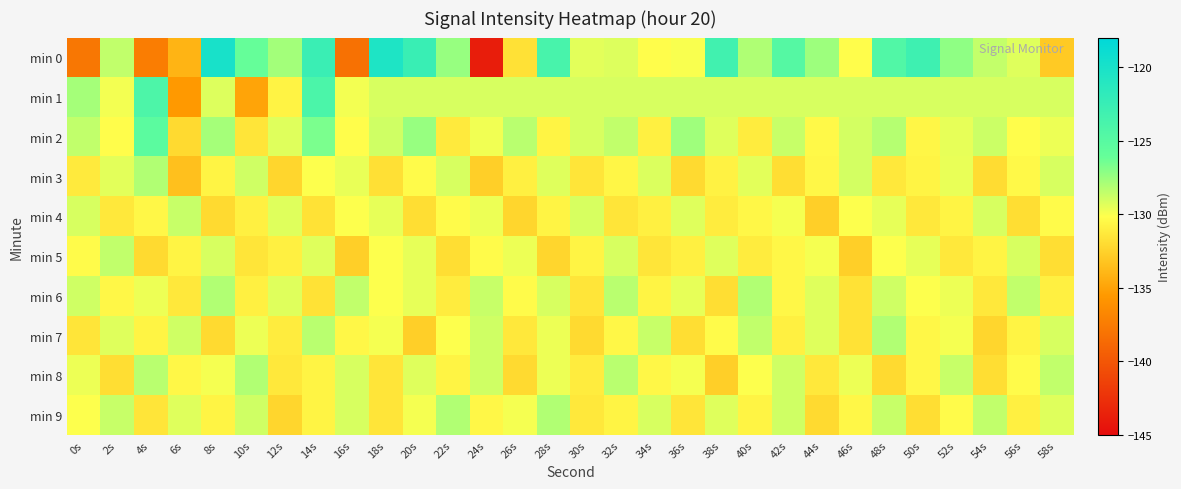

Reading left to right, list all the values displayed in this chart.

min 0: 0s=-137.8	2s=-128.5	4s=-137.4	6s=-134.1	8s=-120.0	10s=-126.0	12s=-127.7	14s=-122.7	16s=-138.2	18s=-120.4	20s=-122.6	22s=-127.4	24s=-143.9	26s=-131.7	28s=-123.8	30s=-129.4	32s=-129.3	34s=-130.2	36s=-130.0	38s=-123.2	40s=-128.0	42s=-124.8	44s=-127.6	46s=-130.2	48s=-124.5	50s=-123.0	52s=-127.2	54s=-128.6	56s=-129.3	58s=-132.9
min 1: 0s=-127.8	2s=-129.8	4s=-124.2	6s=-135.5	8s=-129.3	10s=-135.0	12s=-130.7	14s=-124.0	16s=-129.8	18s=-129.1	20s=-129.1	22s=-129.1	24s=-129.1	26s=-129.1	28s=-129.1	30s=-129.1	32s=-129.1	34s=-129.1	36s=-129.1	38s=-129.1	40s=-129.1	42s=-129.1	44s=-129.1	46s=-129.1	48s=-129.1	50s=-129.1	52s=-129.1	54s=-129.1	56s=-129.1	58s=-129.1
min 2: 0s=-128.5	2s=-130.2	4s=-125.3	6s=-132.1	8s=-127.8	10s=-131.5	12s=-129.3	14s=-126.7	16s=-130.2	18s=-128.9	20s=-127.4	22s=-131.2	24s=-129.8	26s=-128.3	28s=-130.7	30s=-129.1	32s=-128.5	34s=-130.9	36s=-127.6	38s=-129.3	40s=-131.1	42s=-128.7	44s=-130.4	46s=-129.0	48s=-128.2	50s=-130.6	52s=-129.5	54s=-128.8	56s=-130.2	58s=-129.7
min 3: 0s=-131.2	2s=-129.4	4s=-128.1	6s=-133.5	8s=-130.7	10s=-128.9	12s=-132.3	14s=-130.1	16s=-129.6	18s=-131.8	20s=-130.3	22s=-129.1	24s=-132.7	26s=-130.9	28s=-129.3	30s=-131.5	32s=-130.6	34s=-129.2	36s=-132.1	38s=-130.8	40s=-129.4	42s=-131.9	44s=-130.5	46s=-129.0	48s=-131.3	50s=-130.7	52s=-129.6	54s=-132.0	56s=-130.4	58s=-129.1
min 4: 0s=-129.1	2s=-131.3	4s=-130.5	6s=-128.7	8s=-132.1	10s=-130.9	12s=-129.3	14s=-131.7	16s=-130.1	18s=-129.5	20s=-131.9	22s=-130.3	24s=-129.7	26s=-132.3	28s=-130.7	30s=-129.1	32s=-131.5	34s=-130.9	36s=-129.3	38s=-131.1	40s=-130.5	42s=-129.9	44s=-132.7	46s=-130.1	48s=-129.5	50s=-131.3	52s=-130.7	54s=-129.1	56s=-131.9	58s=-130.3
min 5: 0s=-130.3	2s=-128.5	4s=-132.1	6s=-130.7	8s=-129.1	10s=-131.5	12s=-130.9	14s=-129.3	16s=-132.7	18s=-130.1	20s=-129.5	22s=-131.9	24s=-130.3	26s=-129.7	28s=-132.3	30s=-130.7	32s=-129.1	34s=-131.5	36s=-130.9	38s=-129.3	40s=-131.1	42s=-130.5	44s=-129.9	46s=-132.7	48s=-130.1	50s=-129.5	52s=-131.3	54s=-130.7	56s=-129.1	58s=-131.9
min 6: 0s=-128.9	2s=-130.5	4s=-129.7	6s=-131.3	8s=-128.1	10s=-130.9	12s=-129.3	14s=-131.7	16s=-128.5	18s=-130.1	20s=-129.5	22s=-131.1	24s=-128.7	26s=-130.3	28s=-129.1	30s=-131.5	32s=-128.3	34s=-130.7	36s=-129.5	38s=-131.9	40s=-128.1	42s=-130.5	44s=-129.3	46s=-131.7	48s=-128.9	50s=-130.1	52s=-129.7	54s=-131.3	56s=-128.5	58s=-130.9
min 7: 0s=-131.5	2s=-129.3	4s=-130.7	6s=-128.9	8s=-132.1	10s=-129.7	12s=-131.1	14s=-128.3	16s=-130.5	18s=-129.9	20s=-132.7	22s=-130.1	24s=-128.9	26s=-131.3	28s=-129.7	30s=-132.1	32s=-130.5	34s=-128.7	36s=-131.9	38s=-130.3	40s=-128.5	42s=-130.9	44s=-129.3	46s=-131.7	48s=-128.1	50s=-130.5	52s=-129.9	54s=-132.3	56s=-130.7	58s=-129.1
min 8: 0s=-129.7	2s=-131.9	4s=-128.3	6s=-130.5	8s=-129.9	10s=-128.1	12s=-131.3	14s=-130.7	16s=-129.1	18s=-131.5	20s=-129.3	22s=-130.7	24s=-128.9	26s=-132.1	28s=-129.7	30s=-131.1	32s=-128.3	34s=-130.5	36s=-129.9	38s=-132.7	40s=-130.1	42s=-128.9	44s=-131.3	46s=-129.7	48s=-132.1	50s=-130.5	52s=-128.7	54s=-131.9	56s=-130.3	58s=-128.5
min 9: 0s=-130.1	2s=-128.7	4s=-131.5	6s=-129.3	8s=-130.7	10s=-128.9	12s=-132.3	14s=-130.7	16s=-129.1	18s=-131.5	20s=-129.9	22s=-128.1	24s=-130.5	26s=-129.9	28s=-128.1	30s=-131.3	32s=-130.7	34s=-129.1	36s=-131.5	38s=-129.3	40s=-130.7	42s=-128.9	44s=-132.1	46s=-130.5	48s=-128.7	50s=-131.9	52s=-130.3	54s=-128.5	56s=-130.9	58s=-129.3